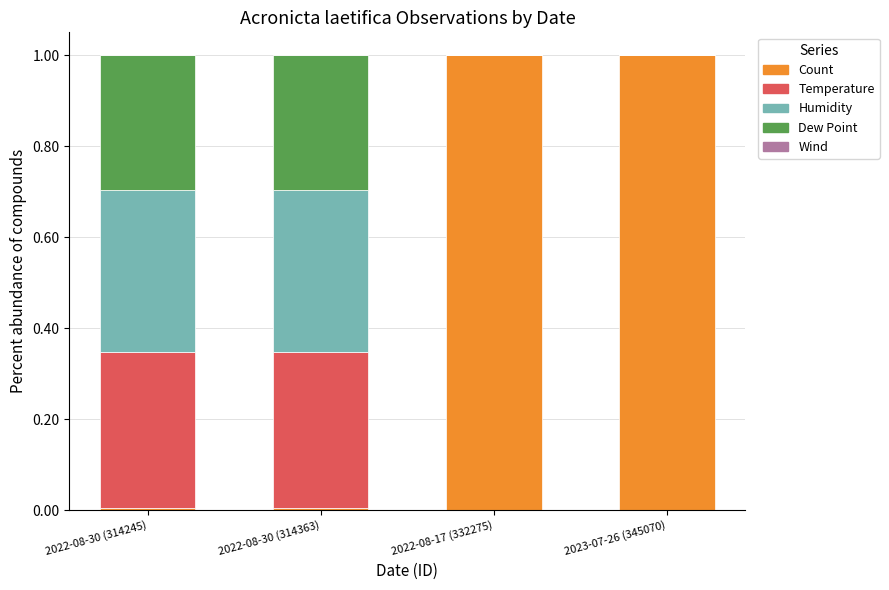

What is the sum of the Count values at 2022-08-17 (332275) and 2023-07-26 (345070)?

2.0